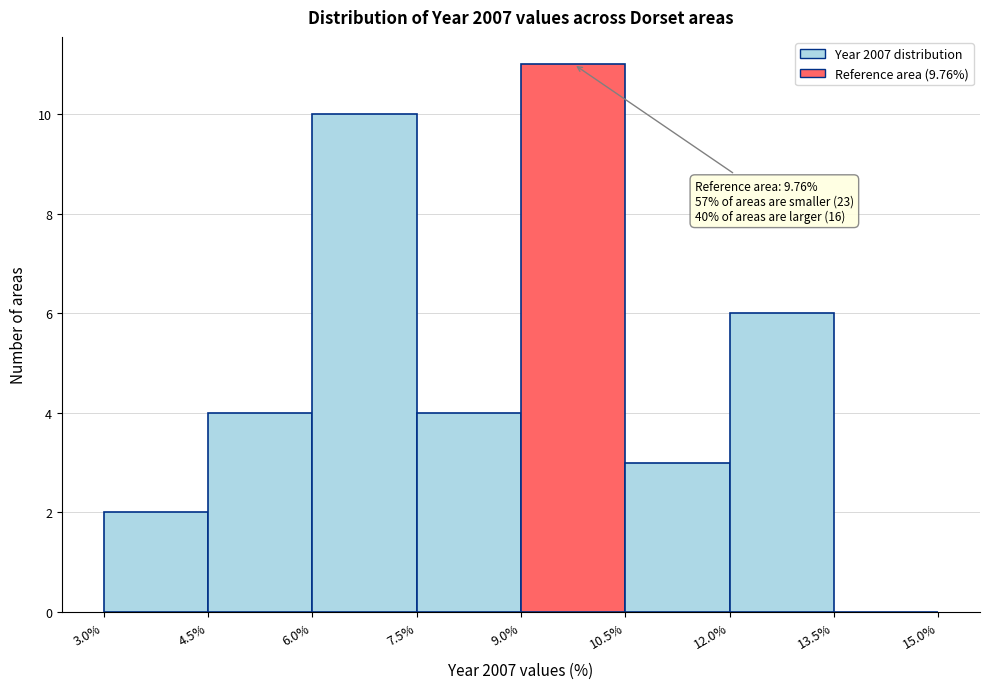

Over which range of the x-axis is the bar tallest?

9.0% to 10.5%